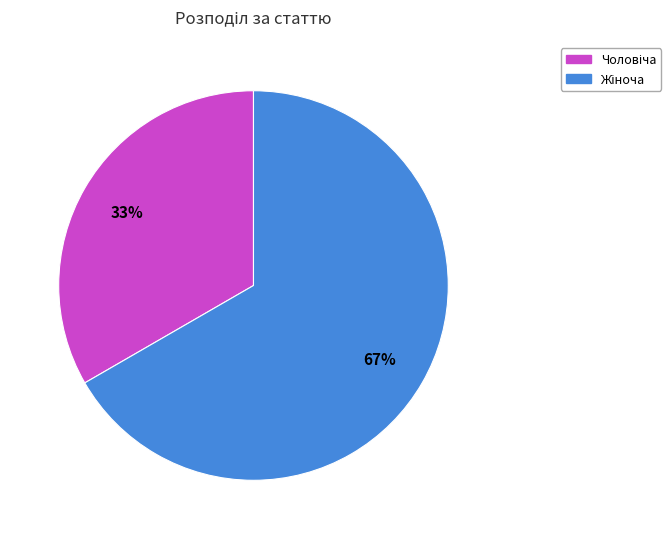

Does any single category account for the majority?

Yes